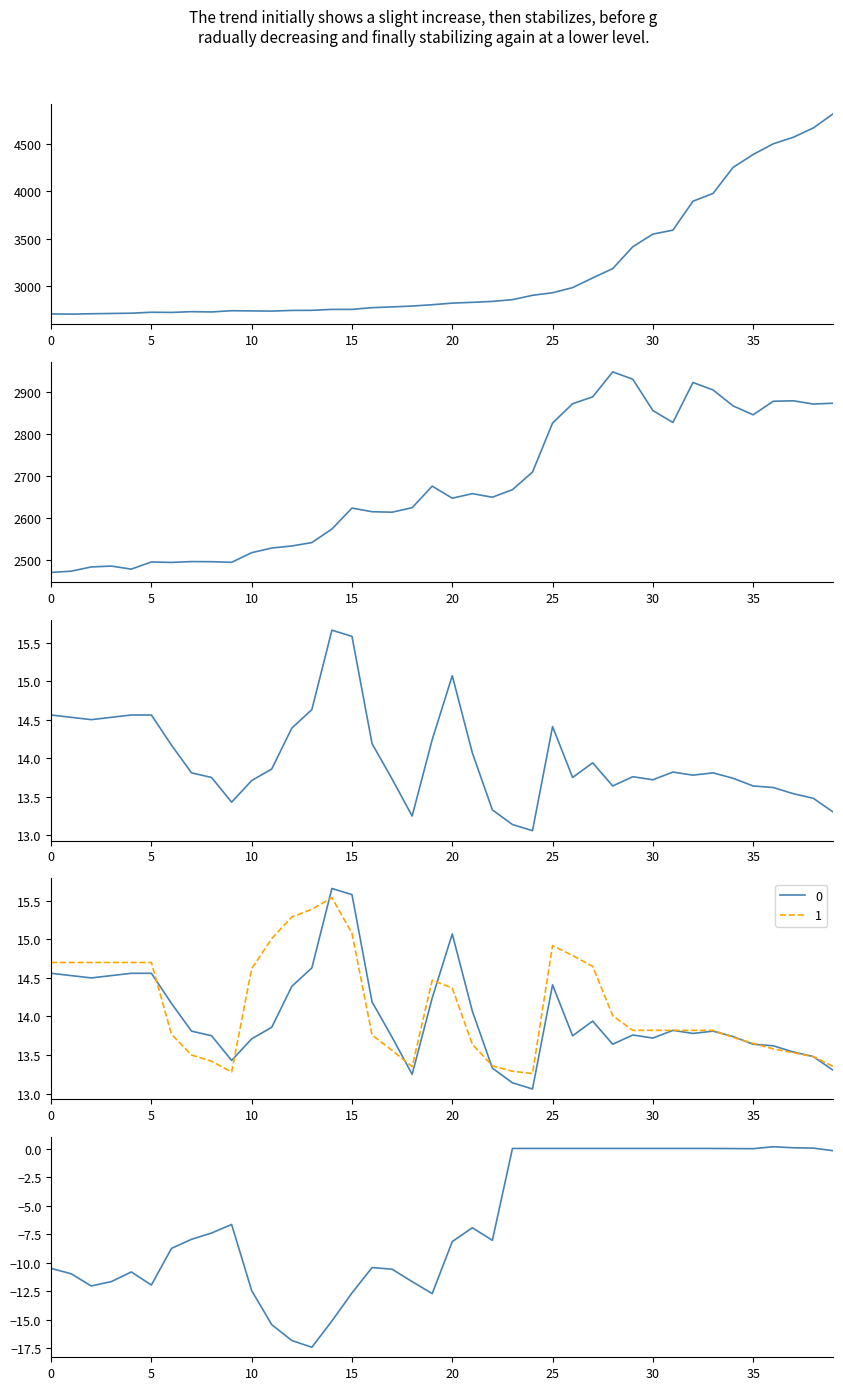

Which label corresponds to the largest value in the chart?

39